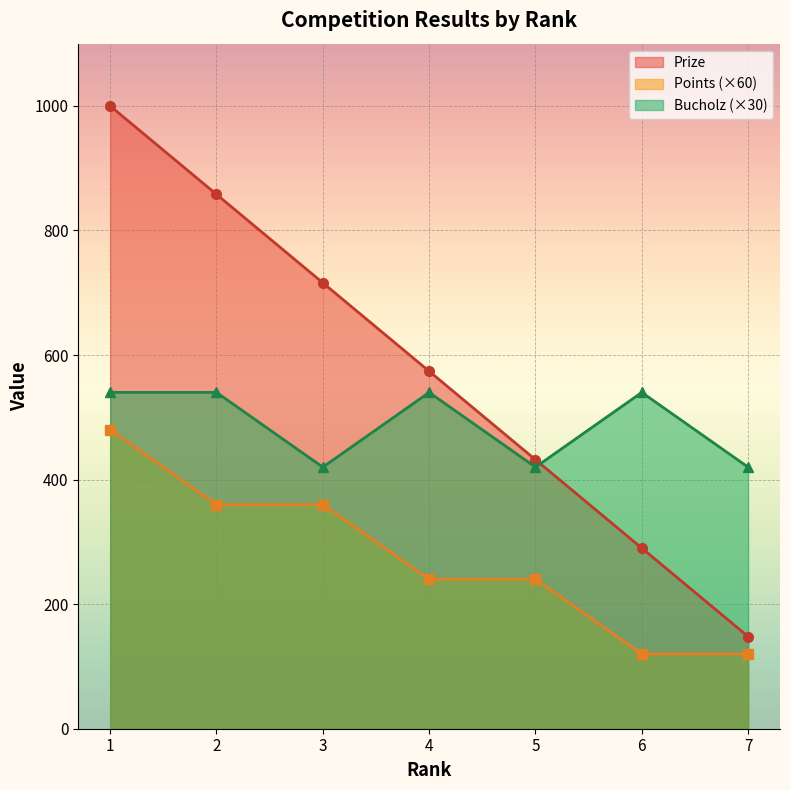

After their last crossing, which series has the higher values: Bucholz or Prize?

Bucholz